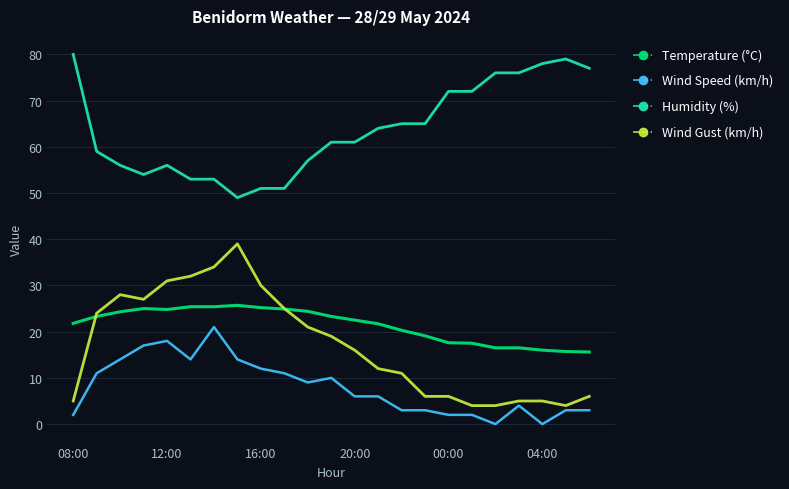

What is the minimum value for Wind Gust (km/h)?

4.0